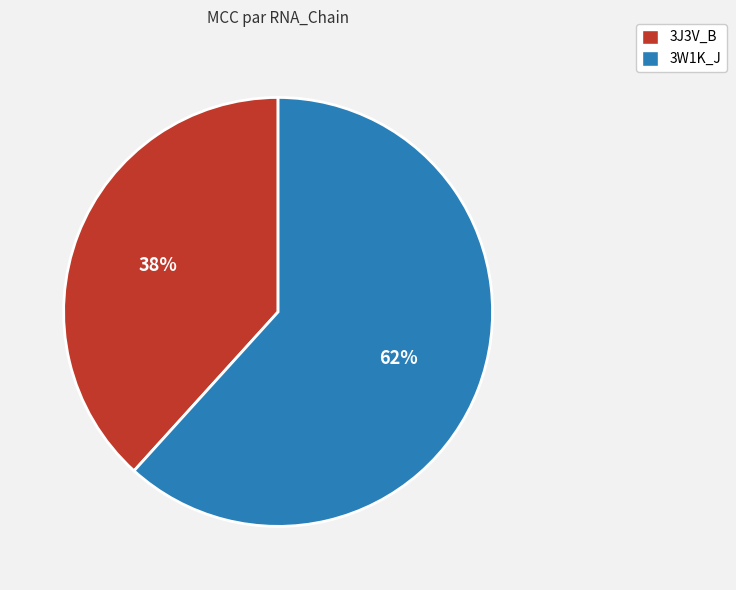

Is it true that 3W1K_J is 52% of the pie?

False